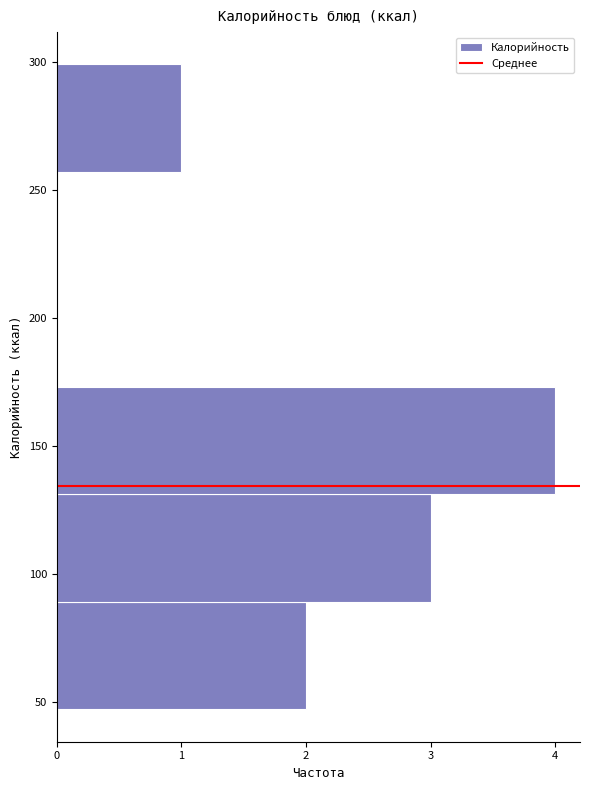

Which range on the y-axis has the longest bar?

131 to 173